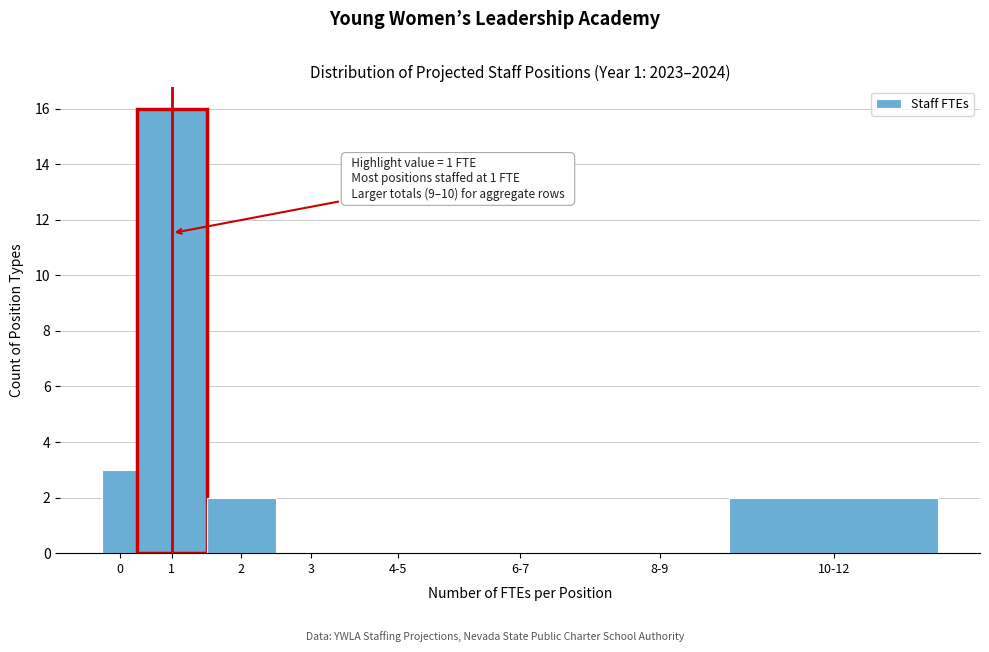

Reading left to right, extract all data points from this chart.

0=3	1=16	2=2	3=0	4-5=0	6-7=0	8-9=0	10-12=2